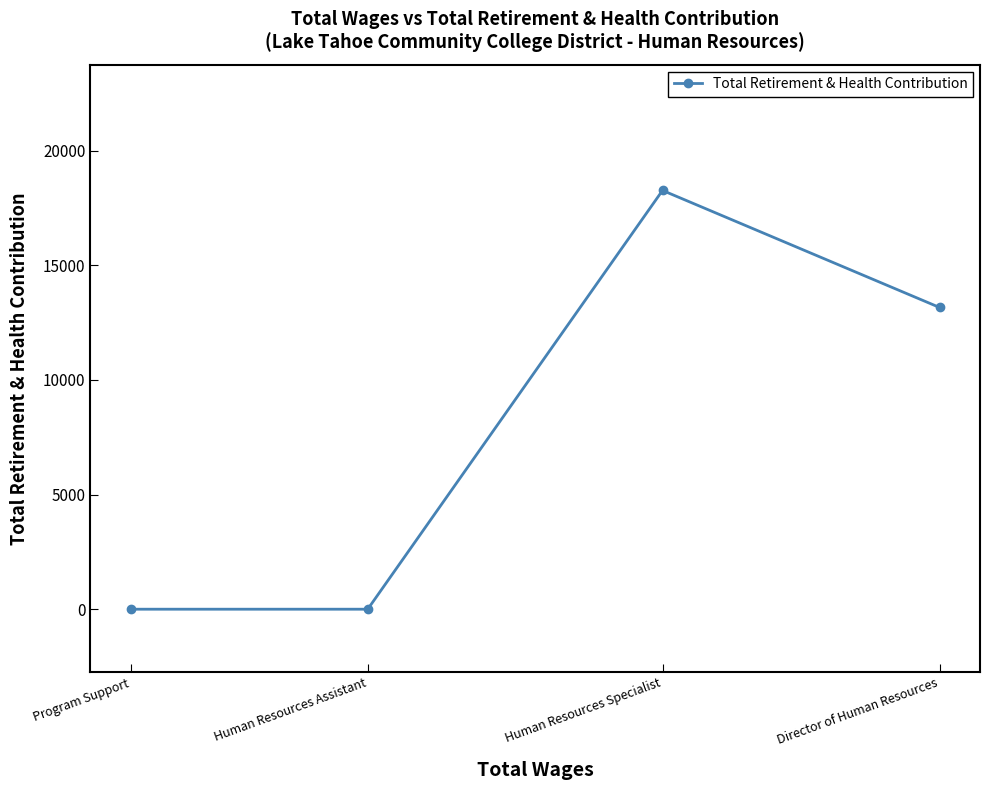

Reading left to right, extract all data points from this chart.

Program Support=0	Human Resources Assistant=0	Human Resources Specialist=18261	Director of Human Resources=13158